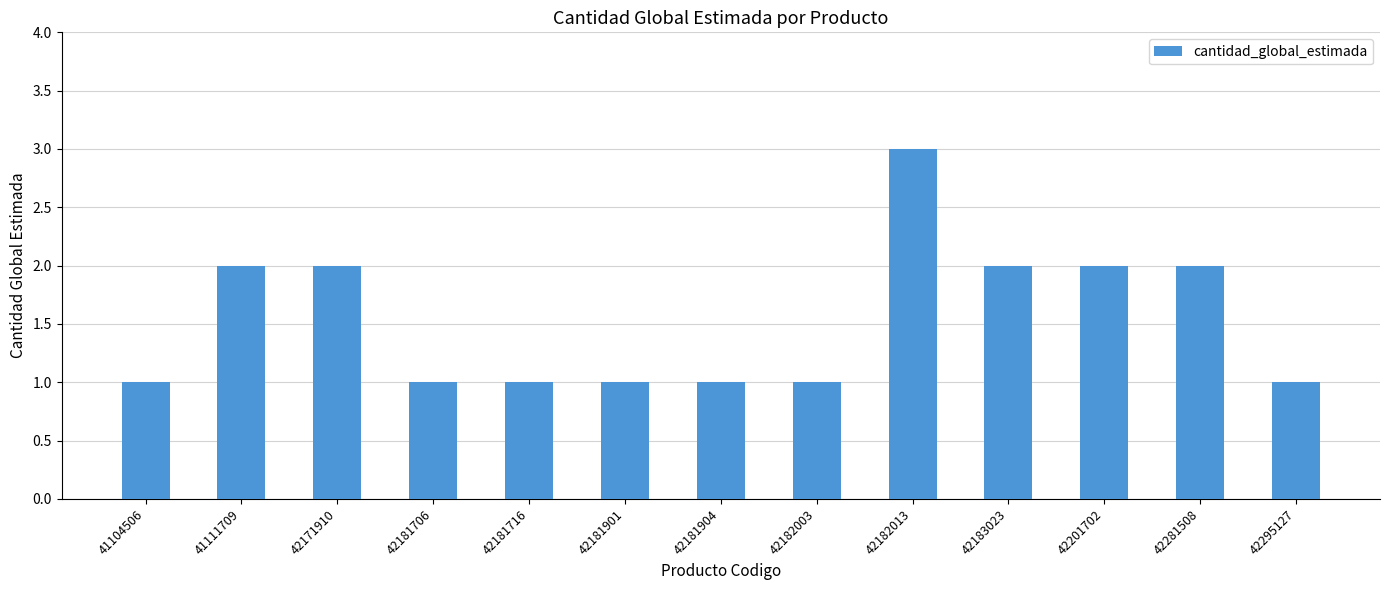

At which category does the chart reach its peak across all series?

42182013